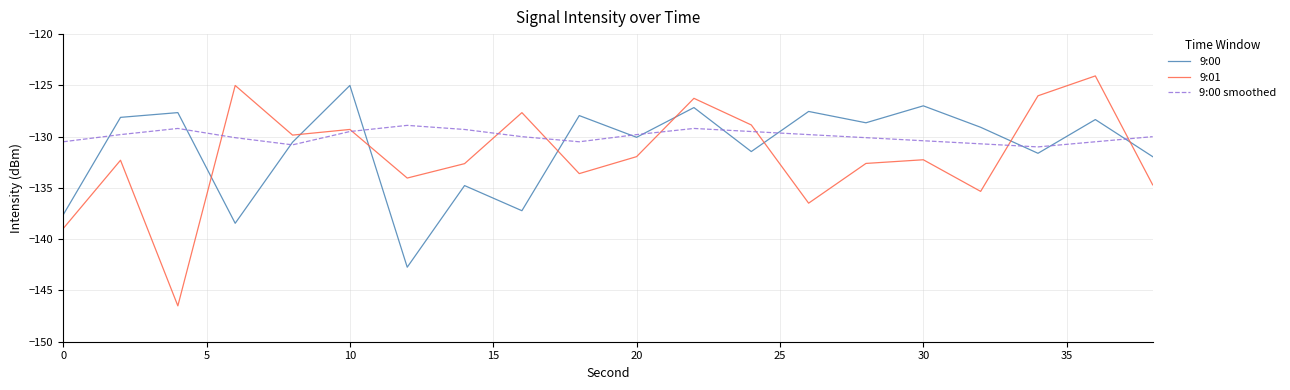

True or false: 9:00 and 9:00 smoothed cross at least once.

True